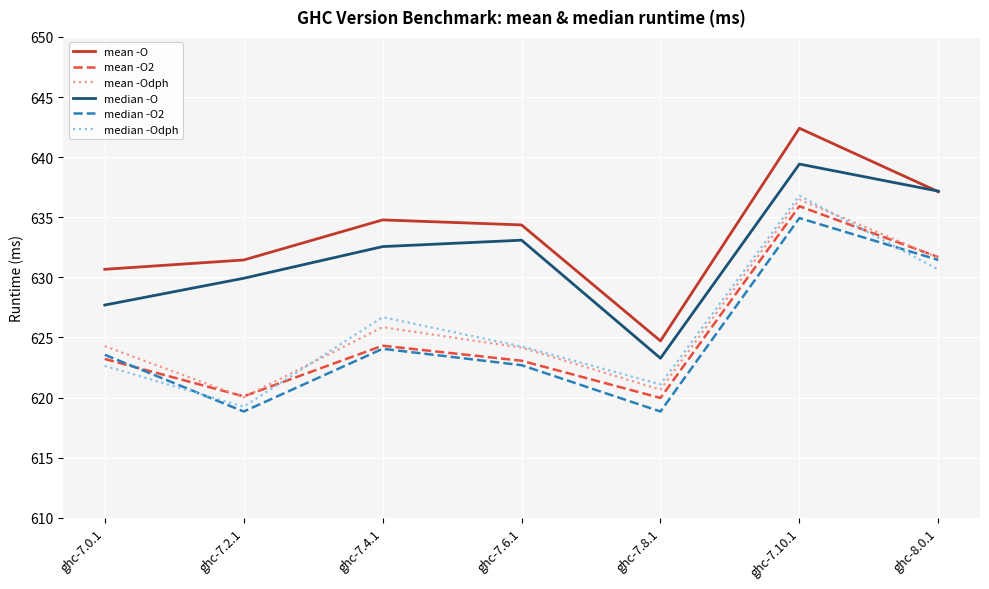

Where is the first local minimum for mean -O2?

ghc-7.2.1